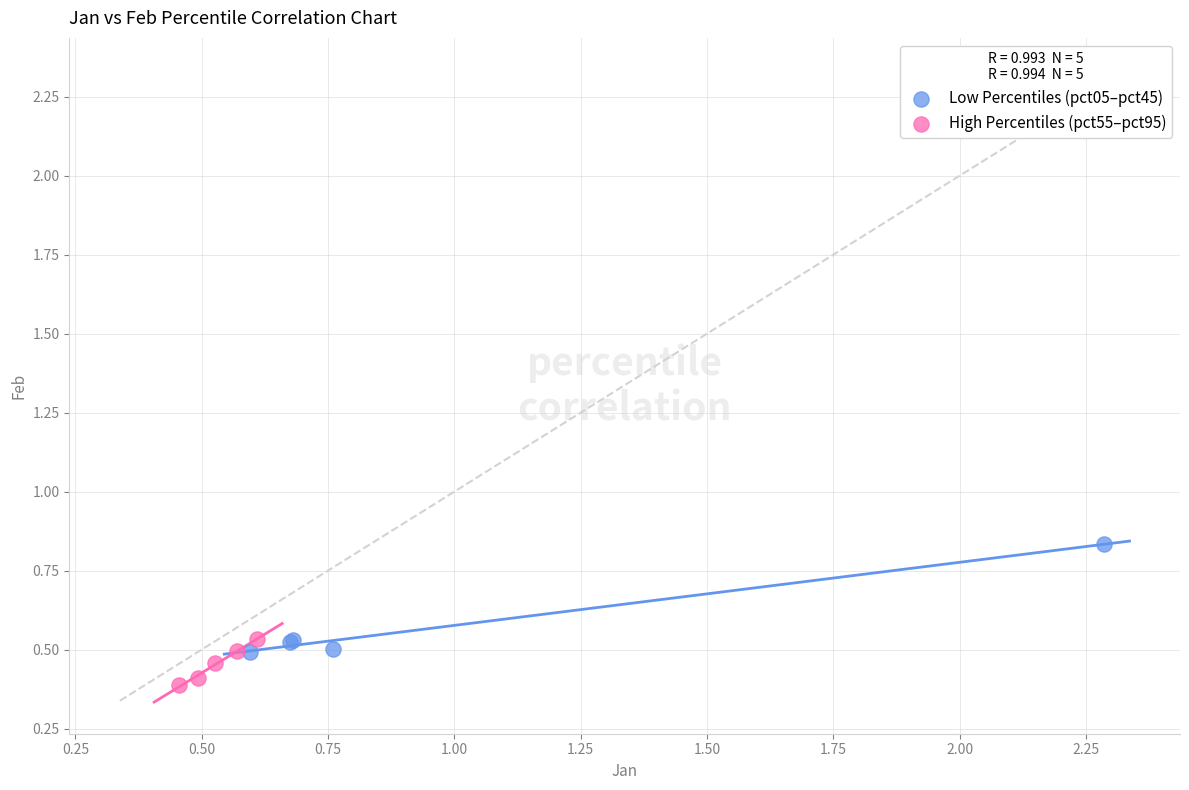

Which series reaches the minimum Y coordinate?

High Percentiles (pct55–pct95)